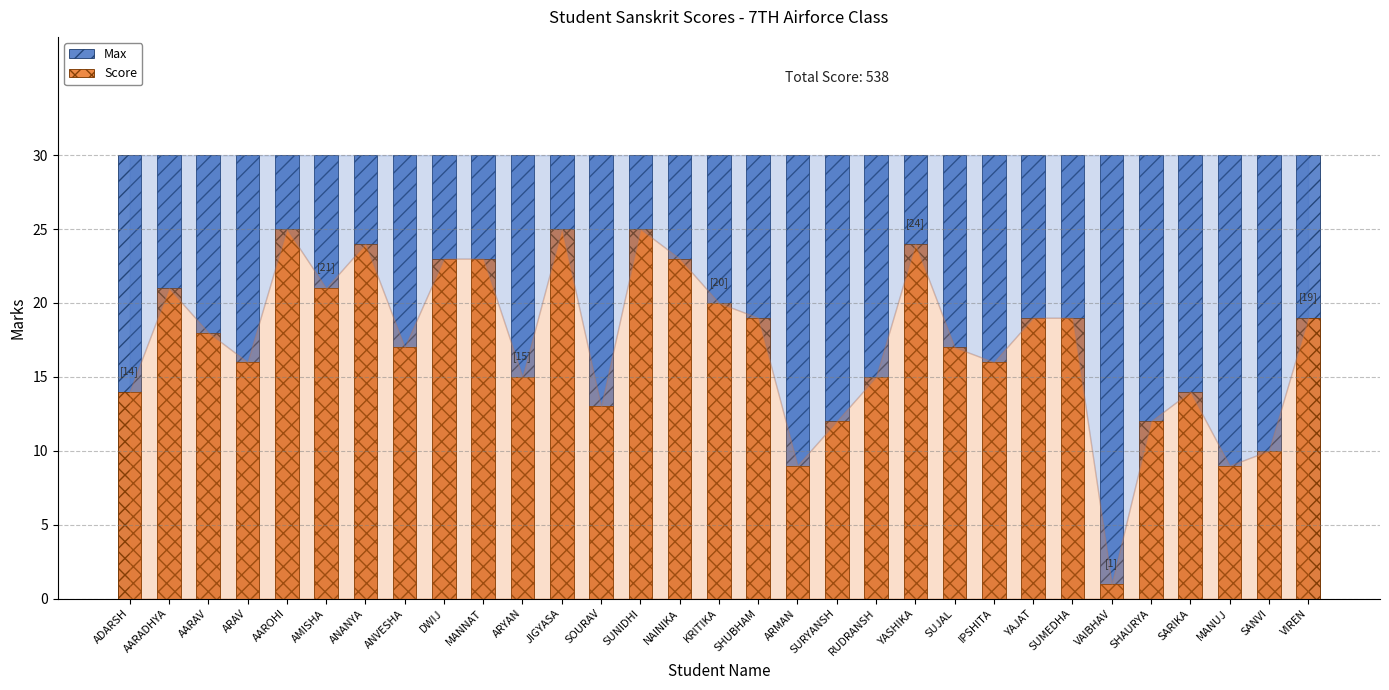

What is the label of the 25th bar from the left?

SUMEDHA